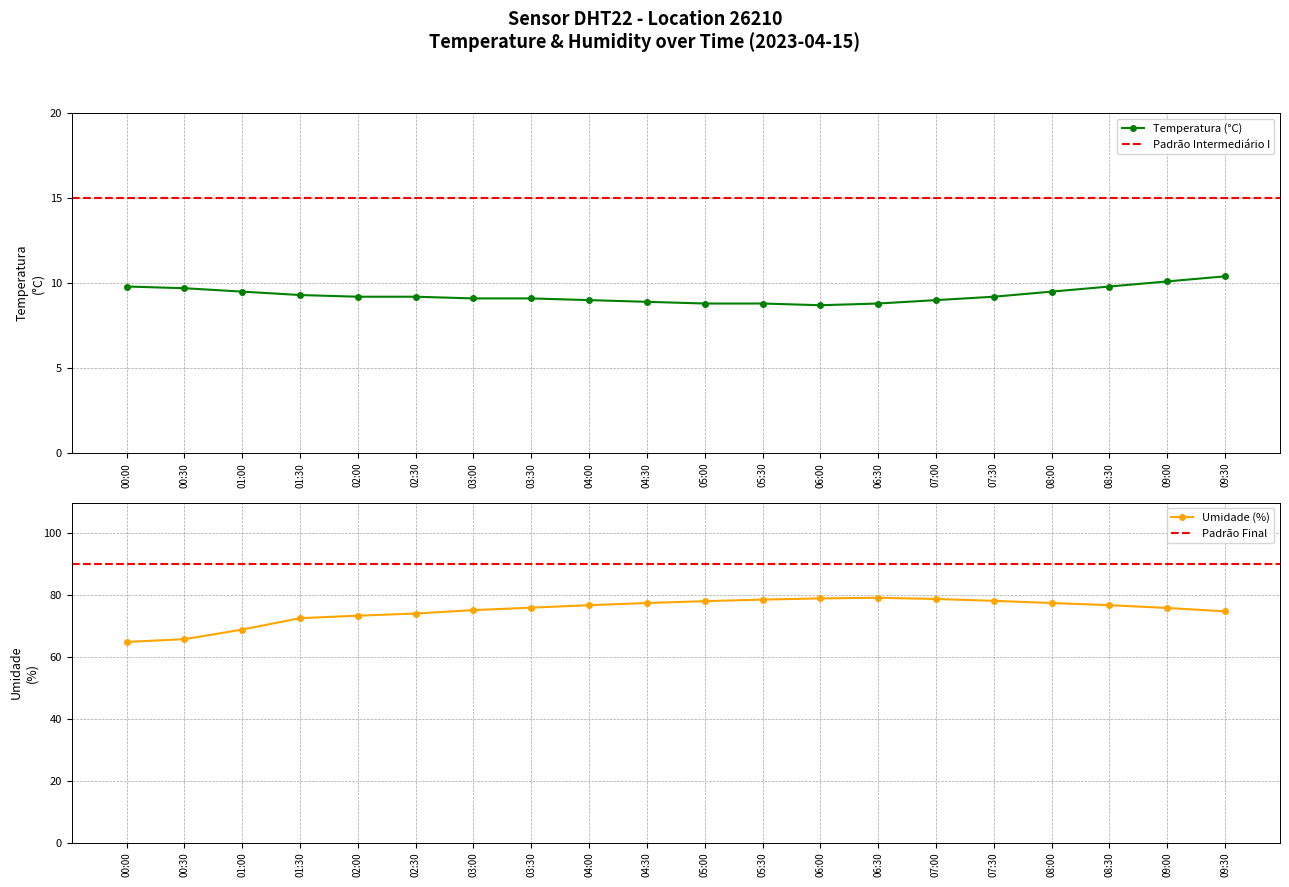

Does the chart have visible grid lines?

Yes